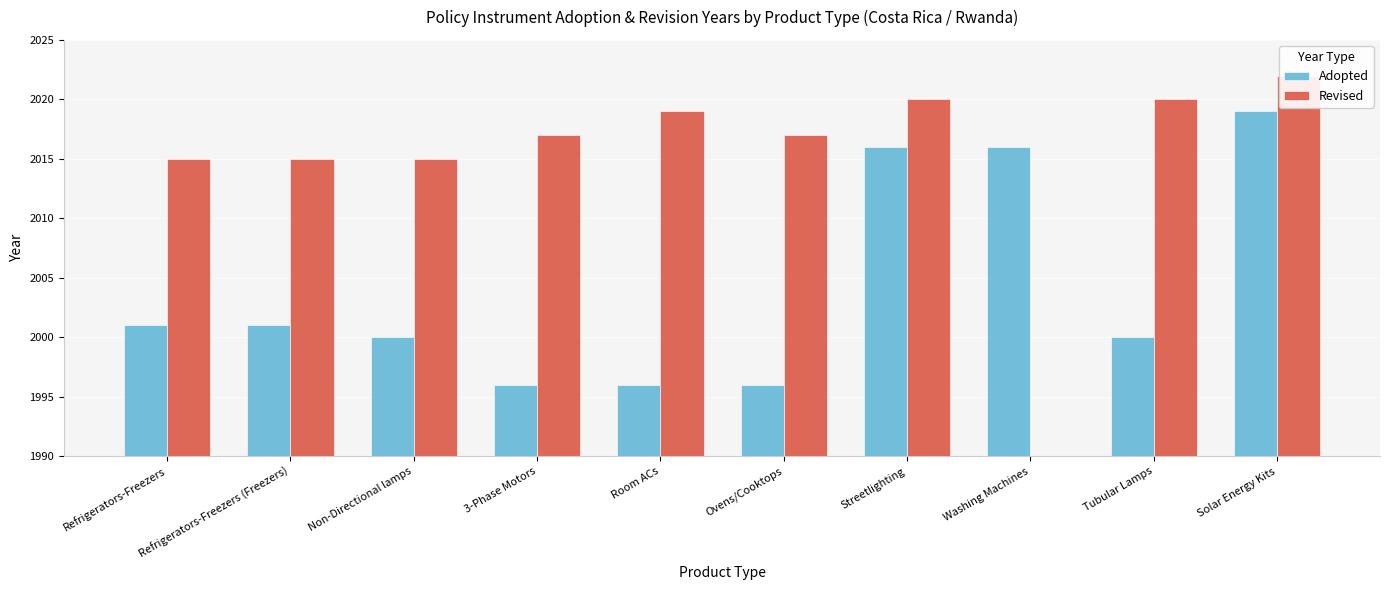

Where does the Adopted series first go above 2001?

Streetlighting